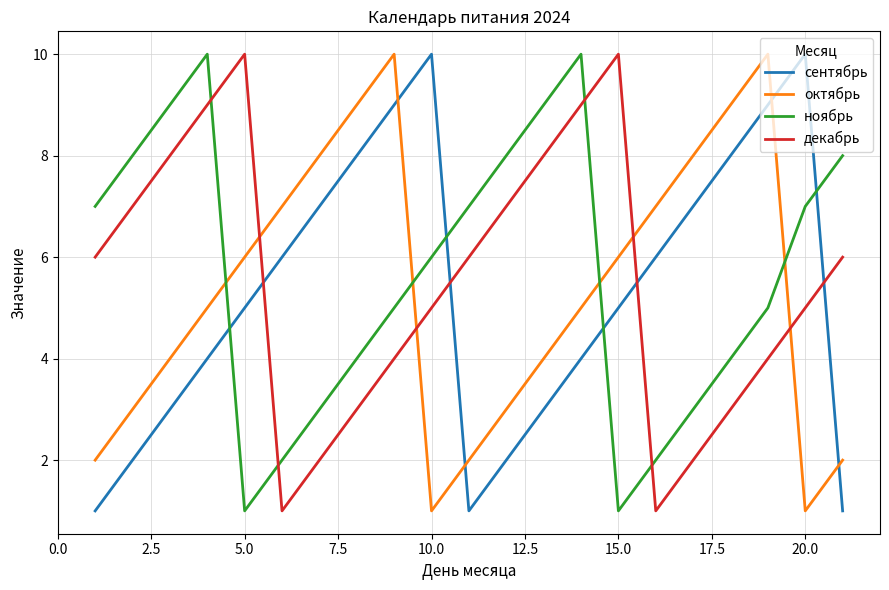

How many intersections are there between ноябрь and сентябрь?

4